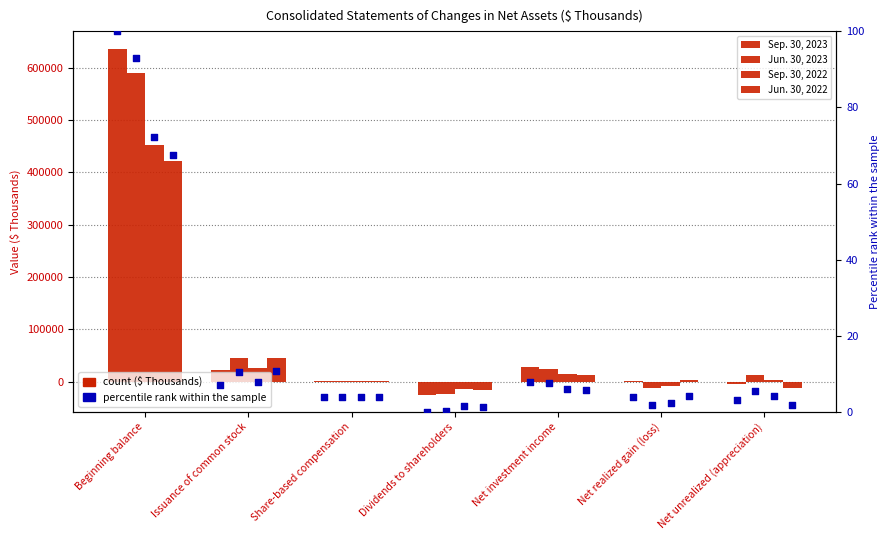

At how many categories does at least one series exceed 509686?

1